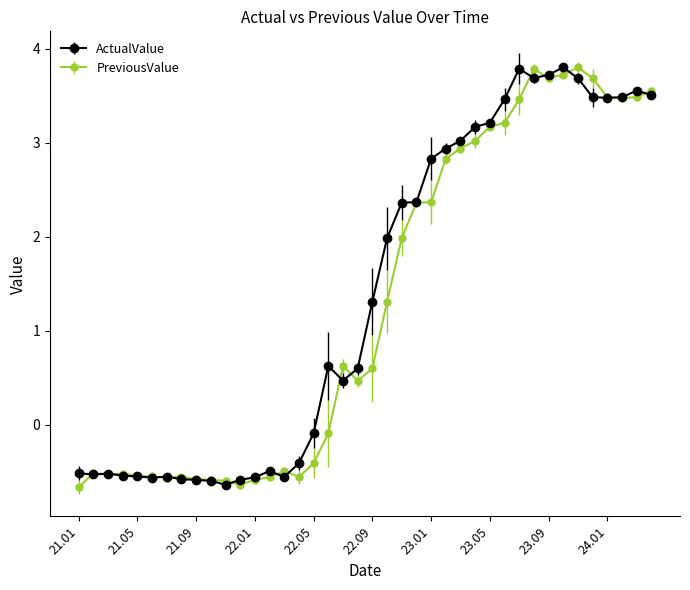

What is the value of the ActualValue point at the 19th from the left?

0.5